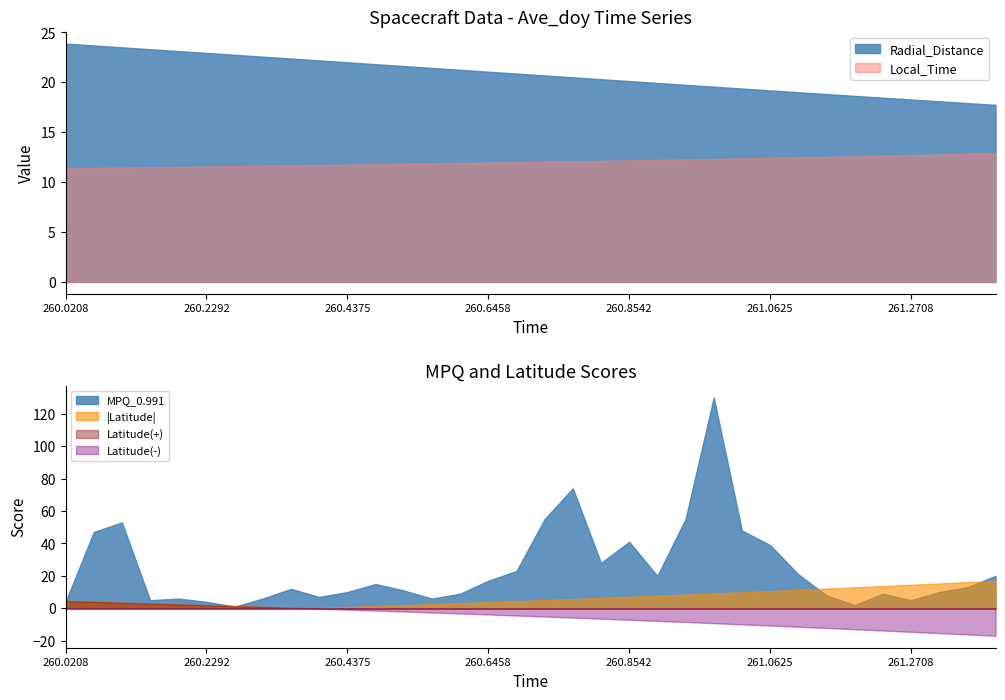

Which series has the largest total across all categories?

MPQ_0.991